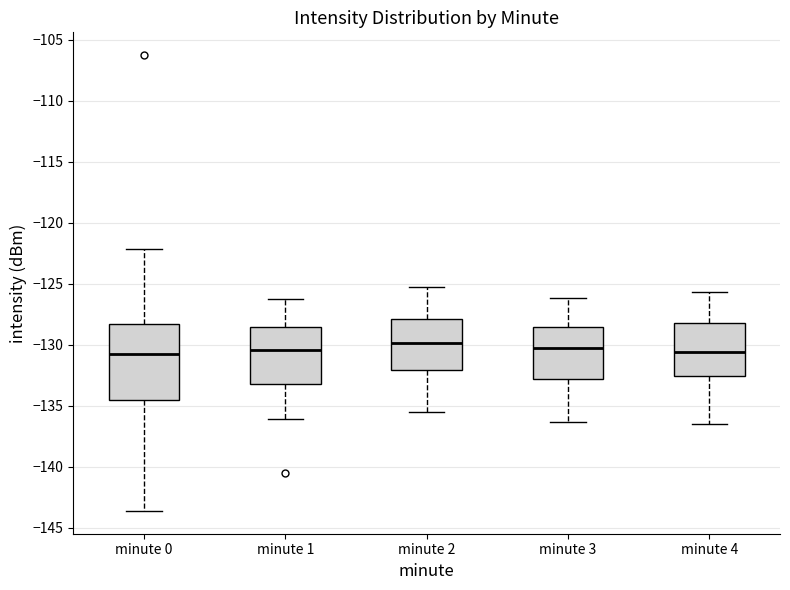

Reading left to right, transcribe this box plot: for each box, give where its median line is, the range the box spans, and where its two whiskers end, as read against the y-axis. The values are not printed on the chart, so give them approximately, as read against the axis.

minute 0: median -131.0, box -134.5 to -128.5, whiskers -143.5 to -122.0
minute 1: median -130.5, box -133.0 to -128.5, whiskers -136.0 to -126.0
minute 2: median -130.0, box -132.0 to -128.0, whiskers -135.5 to -125.5
minute 3: median -130.5, box -133.0 to -128.5, whiskers -136.5 to -126.0
minute 4: median -130.5, box -132.5 to -128.0, whiskers -136.5 to -125.5